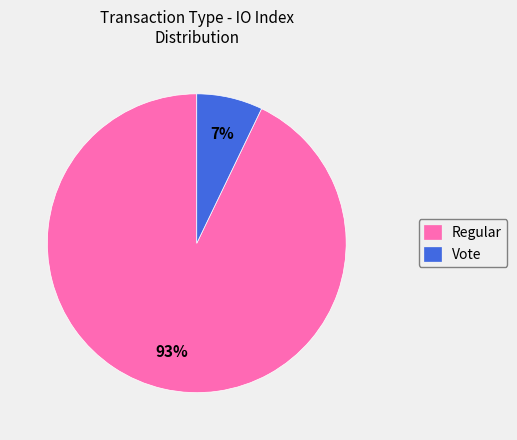

Approximately how many times larger is the value at Vote compared to Regular?

0.1